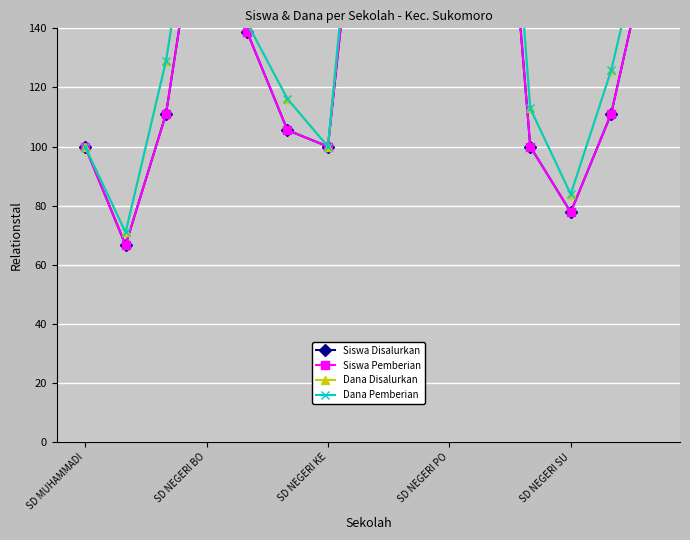

Rank the series at SD MUHAMMADI from highest to lowest value.

Siswa Disalurkan, Siswa Pemberian, Dana Disalurkan, Dana Pemberian